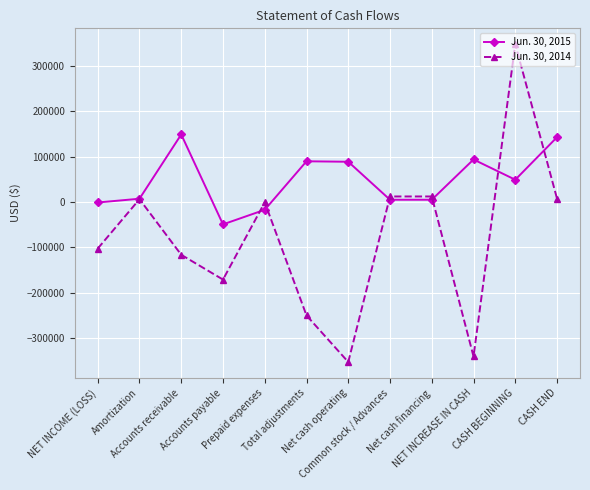

How many categories are shown in the chart?

12